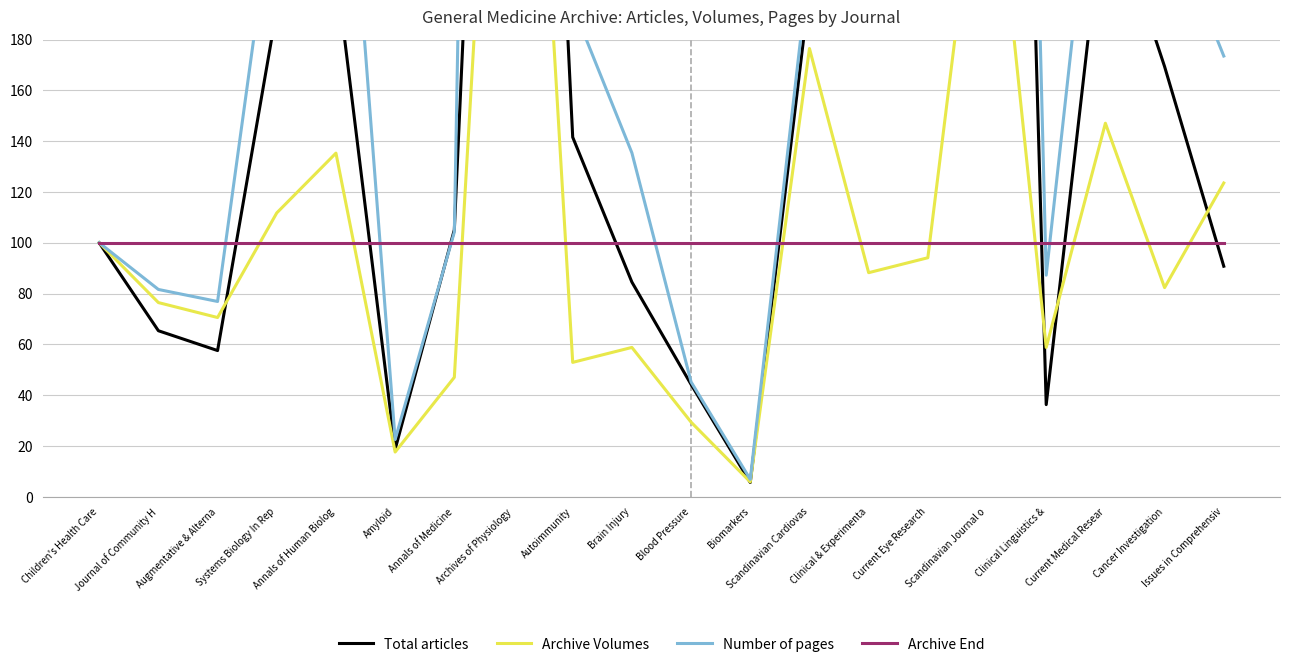

Reading right to left, transcribe all the data shown in this chart.

Total articles: 90.8	169.4	239.7	36.3	851.6	327.8	289.9	199.4	5.7	44.3	84.5	141.6	618.9	105.1	18.7	207.9	191.9	57.6	65.4	100.0
Archive Volumes: 123.5	82.4	147.1	58.8	282.4	94.1	88.2	176.5	5.9	29.4	58.8	52.9	447.1	47.1	17.6	135.3	111.8	70.6	76.5	100.0
Number of pages: 173.5	231.5	298.6	87.3	1009.7	443.7	713.3	210.7	6.9	45.2	135.4	193.3	1381.4	104.2	22.6	326.5	246.2	76.9	81.6	100.0
Archive End: 100.0	100.0	100.0	100.0	100.0	100.0	100.0	100.0	100.0	100.0	100.0	100.0	100.0	100.0	100.0	100.0	100.0	100.0	100.0	100.0